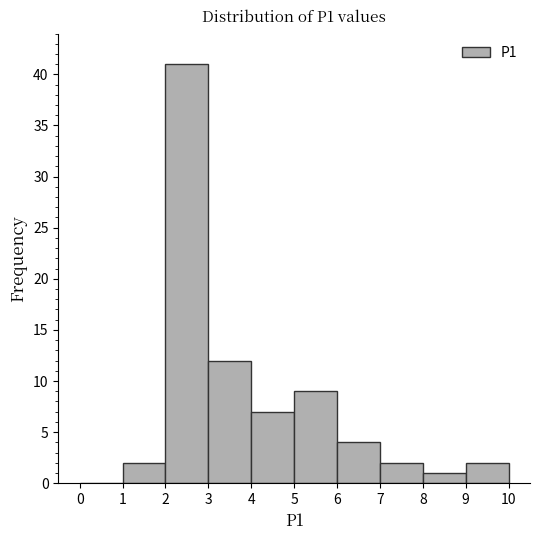

Over which range of the x-axis is the bar tallest?

2 to 3